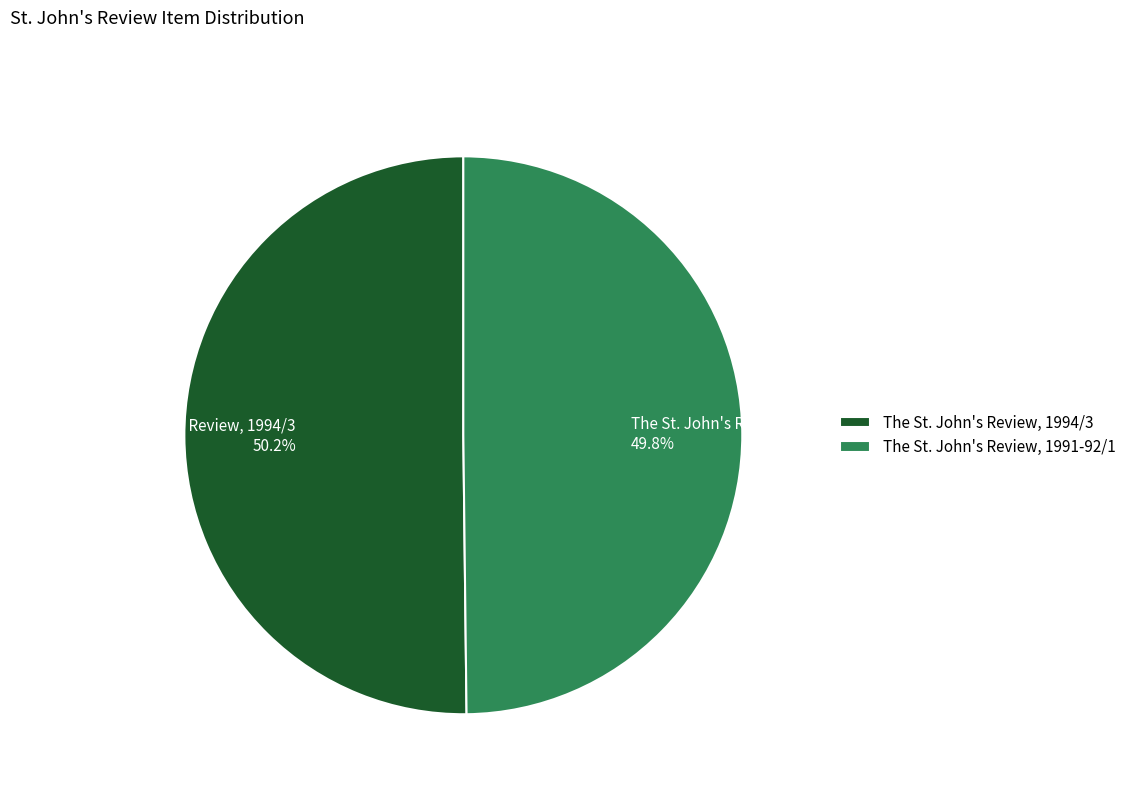

Does any single category account for the majority?

Yes